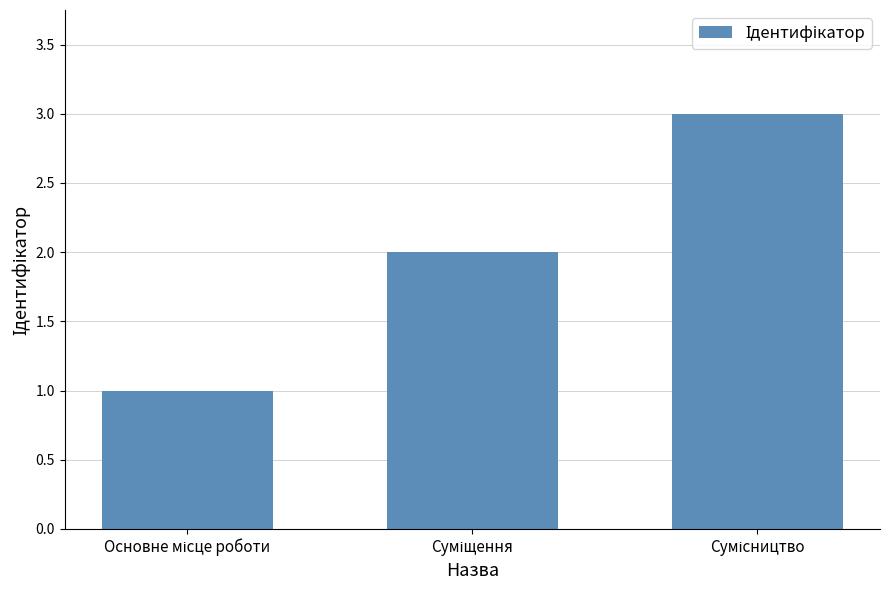

How many data points are less than 2?

1